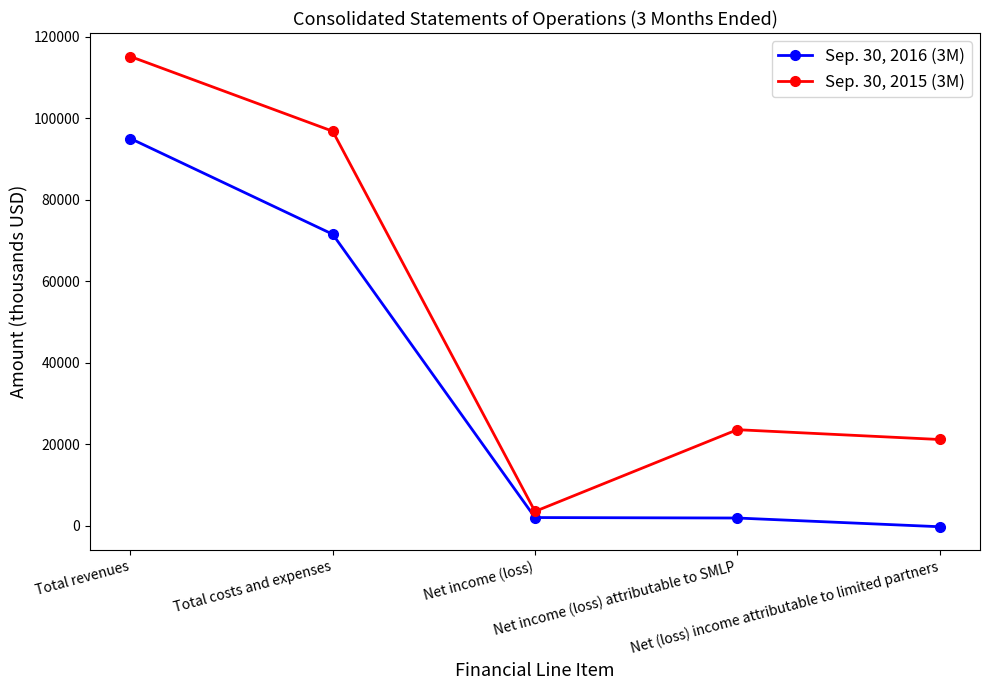

Count the number of data series in this chart.

2